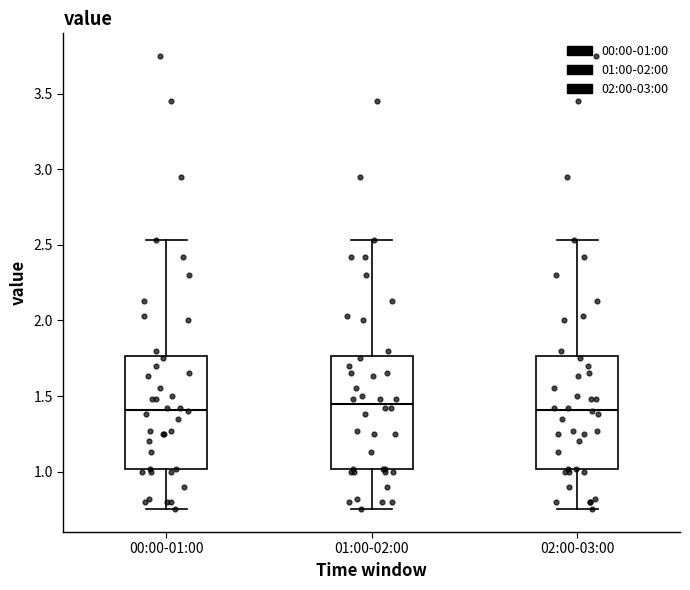

Reading left to right, read every box against the y-axis: the position of its median line, the range the box covers, and the ends of its whiskers. The values are not printed on the chart, so give them approximately, as read against the axis.

00:00-01:00: median 1.40, box 1.00 to 1.75, whiskers 0.75 to 2.55
01:00-02:00: median 1.45, box 1.00 to 1.75, whiskers 0.75 to 2.55
02:00-03:00: median 1.40, box 1.00 to 1.75, whiskers 0.75 to 2.55